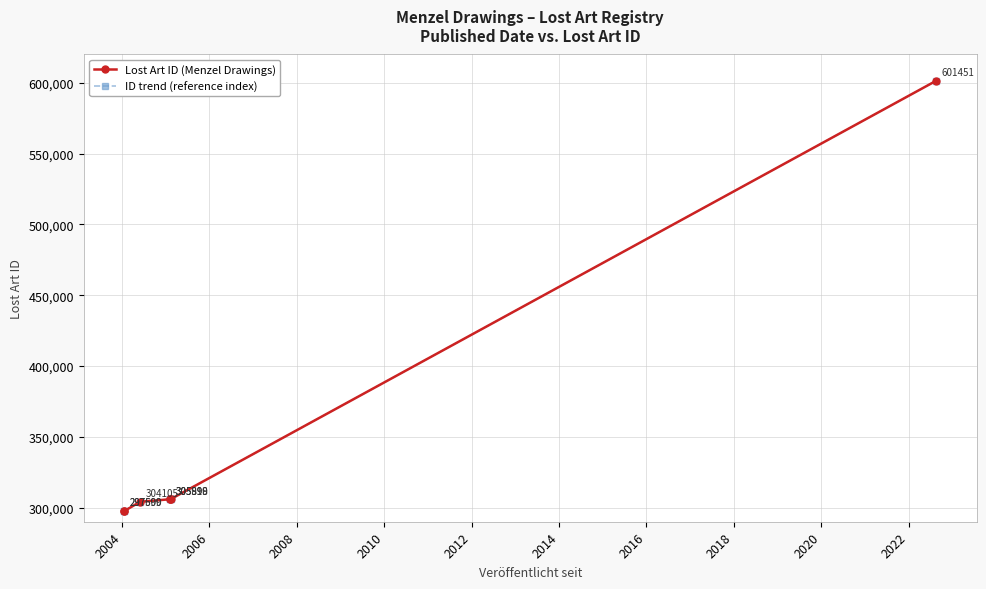

What is the sum of all ID trend (reference index) values?

2418462